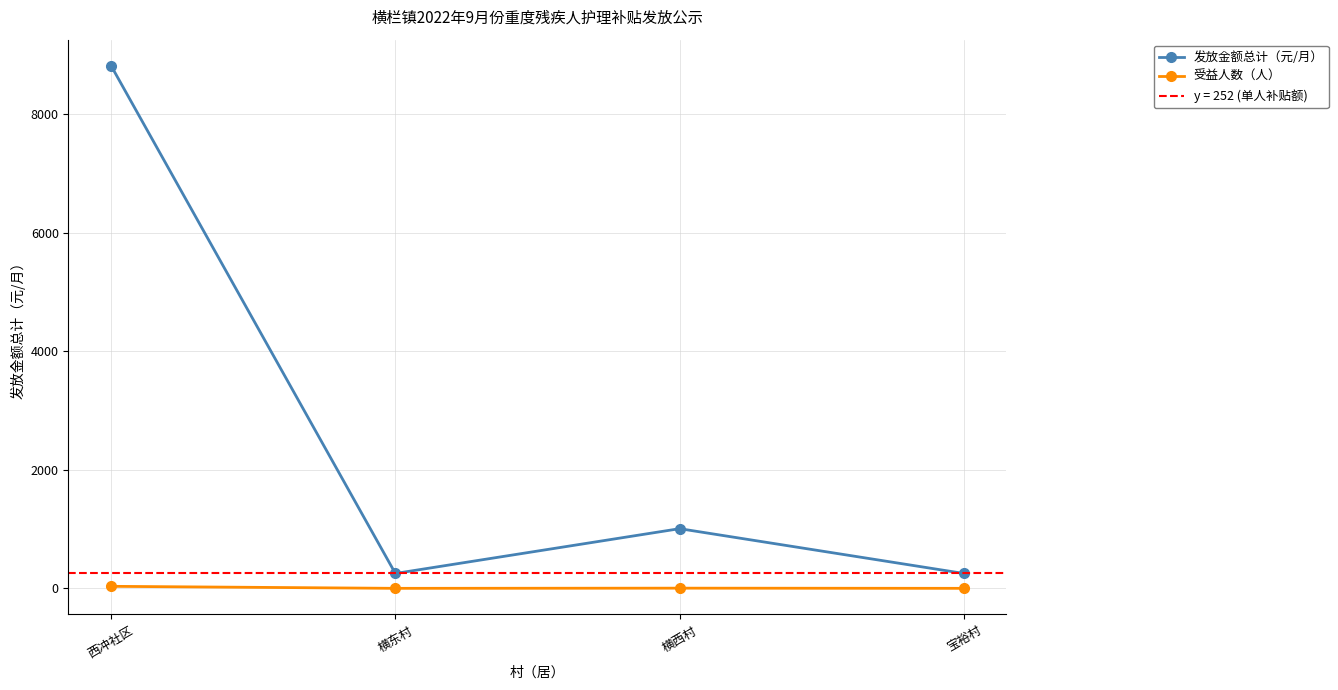

True or false: 受益人数（人） has more than 1 interior local peaks.

False